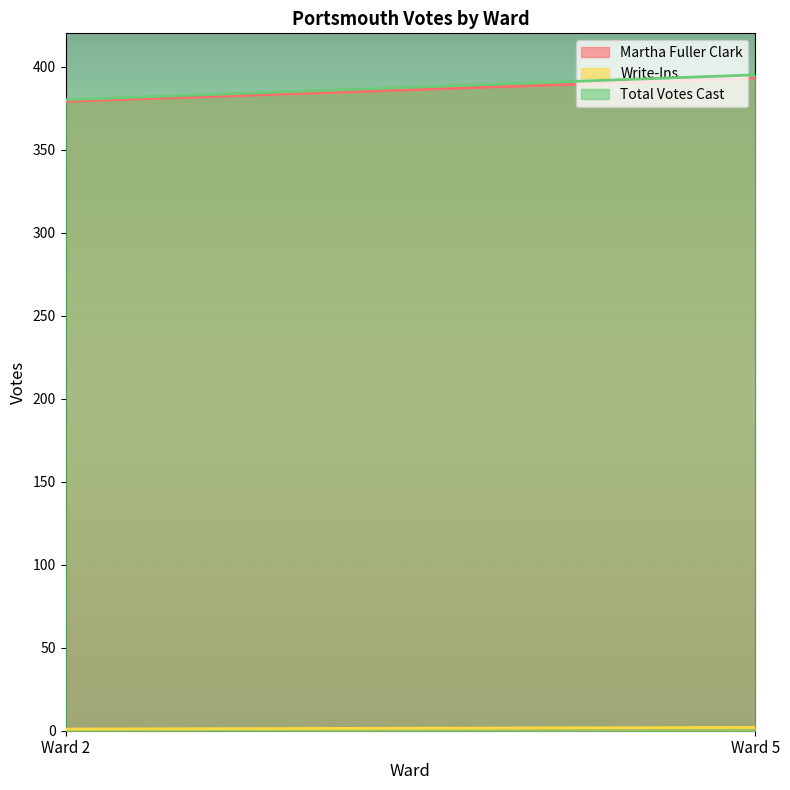

What is the sum of the Write-Ins values at Ward 2 and Ward 5?

3